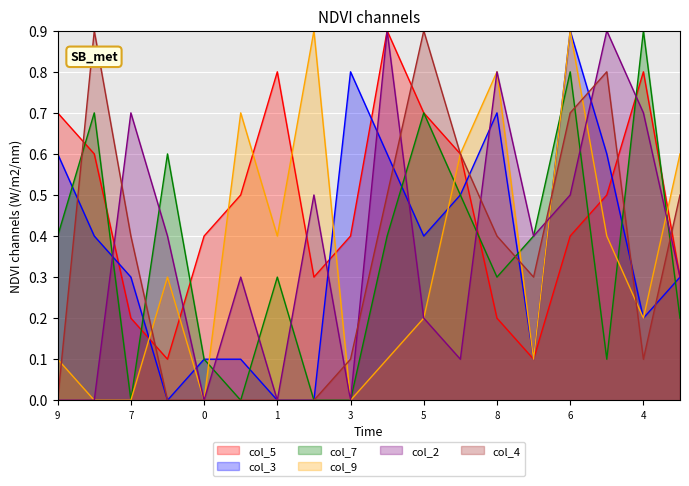

What is the difference between the highest and lowest values at 8?

0.6